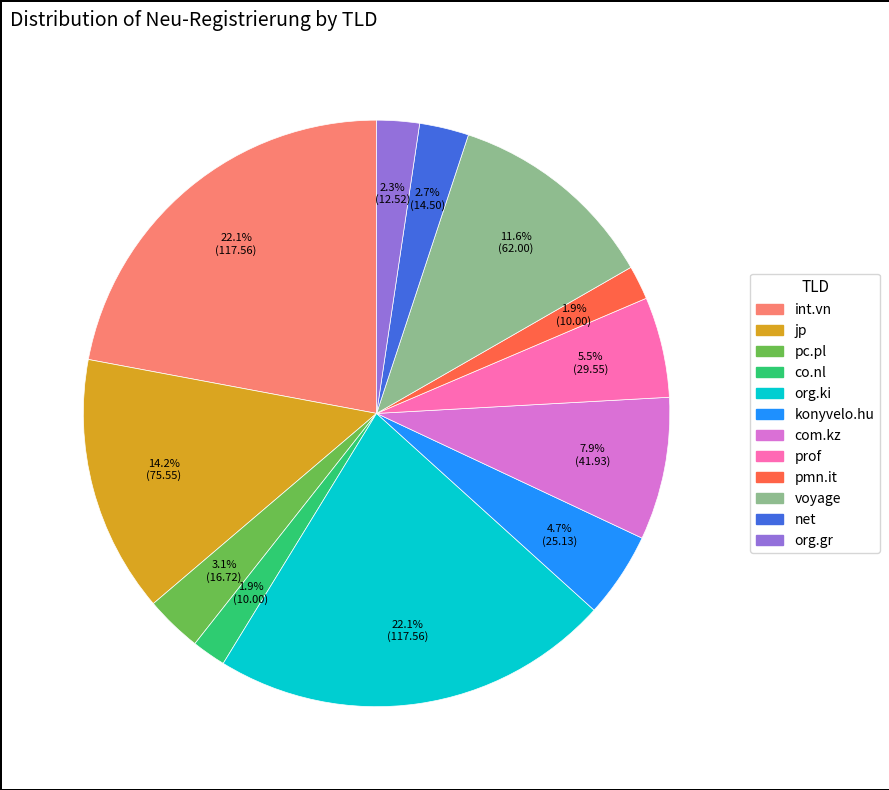

How many segments does this pie chart have?

12